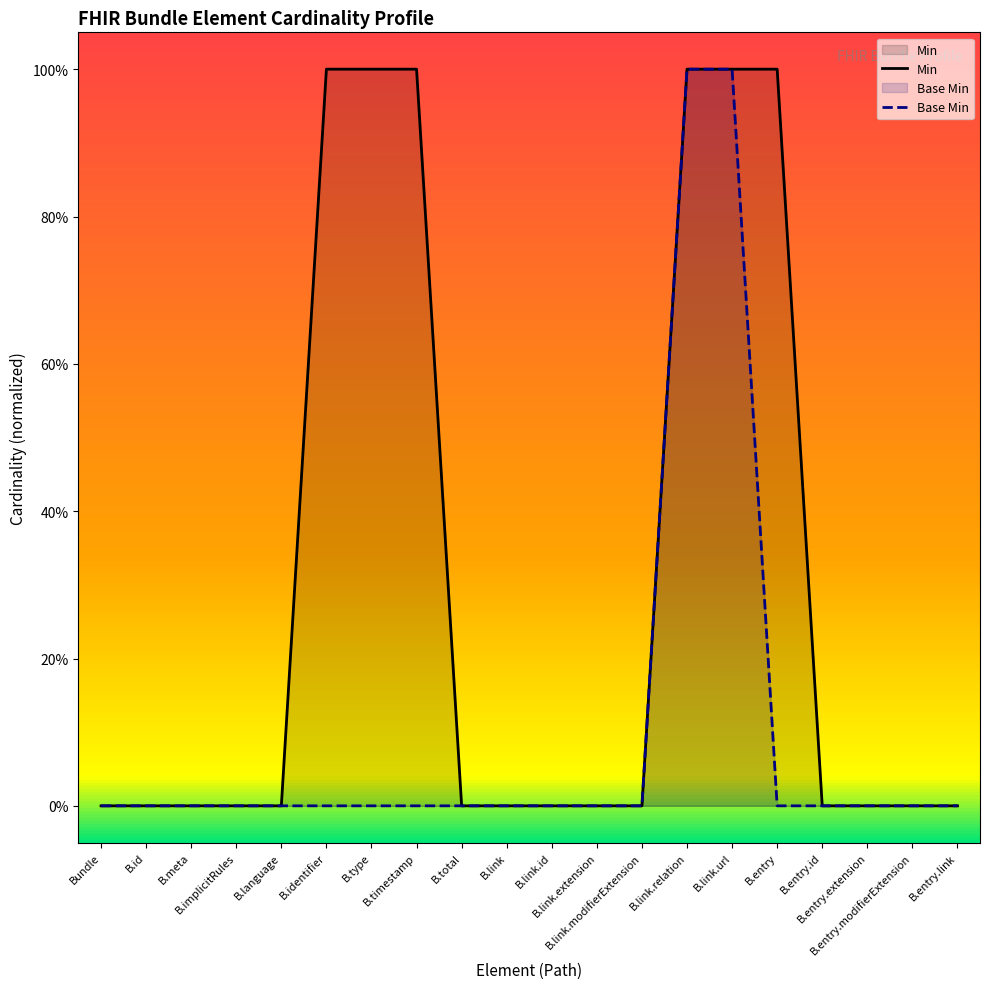

How many data points in Min are above 0?

6